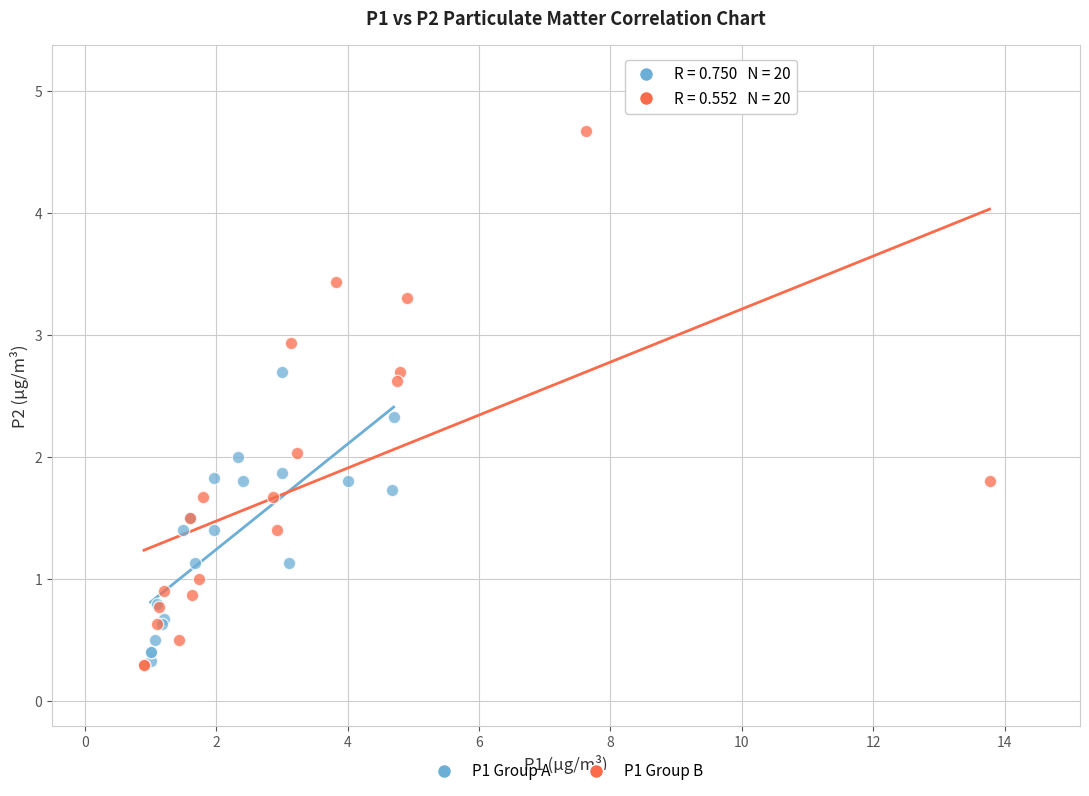

Which series contains the highest Y value?

P1 Group B